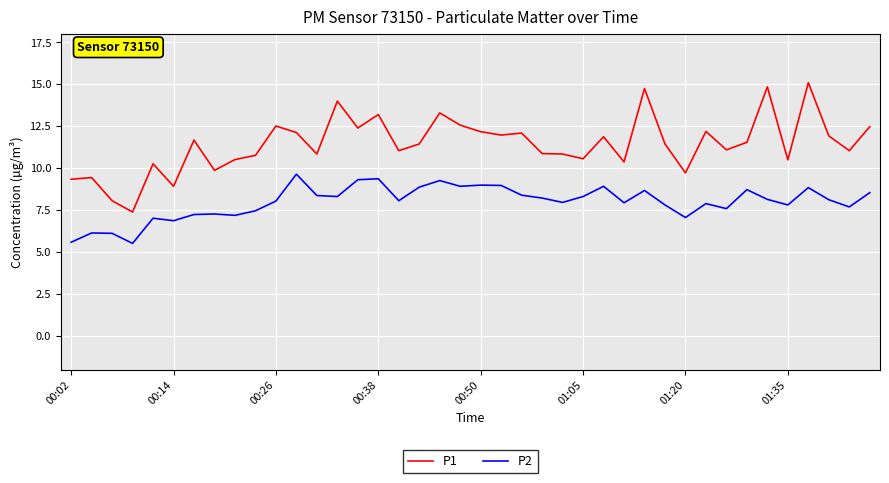

How many lines are shown in the chart?

2